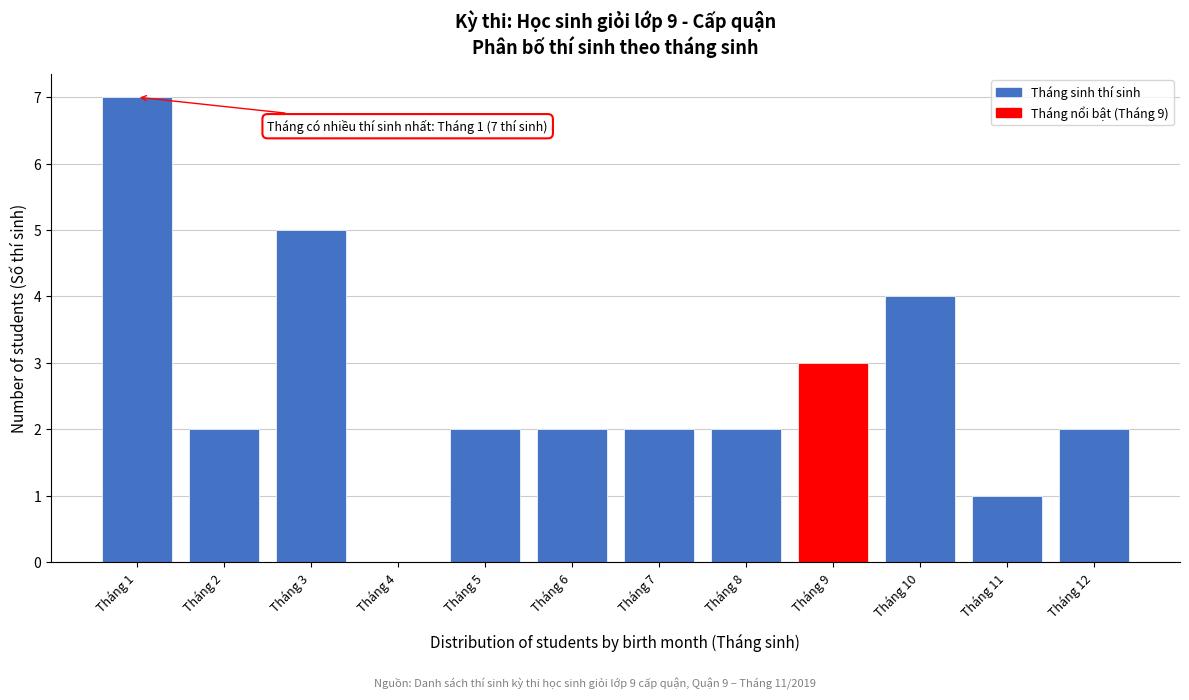

Reading right to left, list all the values displayed in this chart.

Tháng 12=2	Tháng 11=1	Tháng 10=4	Tháng 9=3	Tháng 8=2	Tháng 7=2	Tháng 6=2	Tháng 5=2	Tháng 4=0	Tháng 3=5	Tháng 2=2	Tháng 1=7